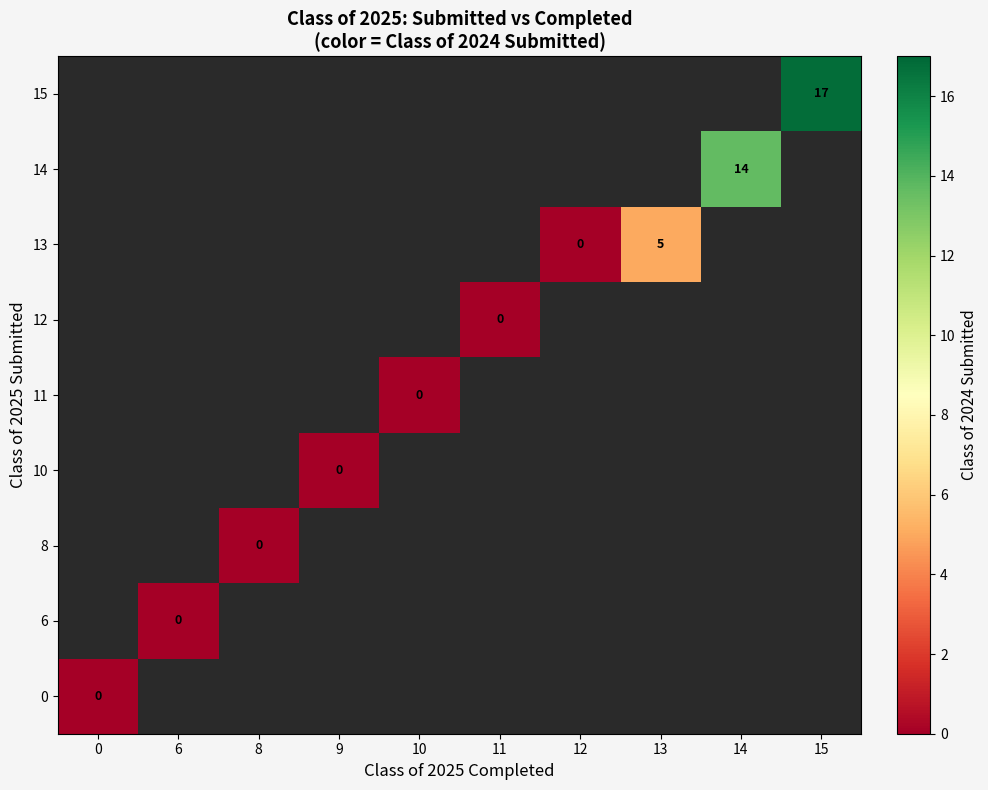

List the labels in order of 8 value, smallest first.

0, 6, 8, 9, 10, 11, 12, 13, 14, 15